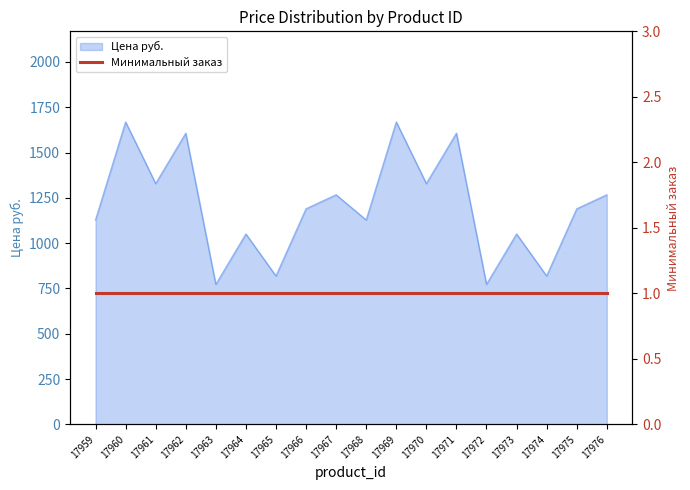

How many lines are shown in the chart?

1